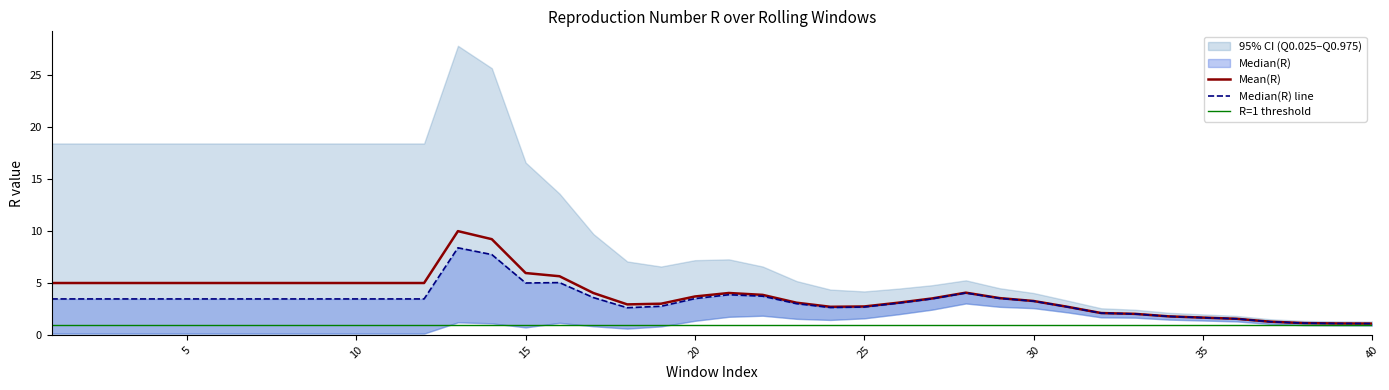

What is the value of the Mean(R) point at the 25th from the left?

2.7